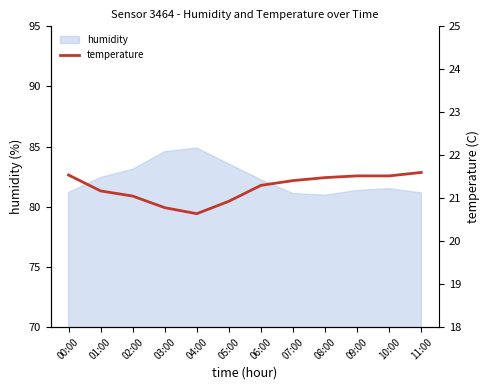

How many values are below 21?

3